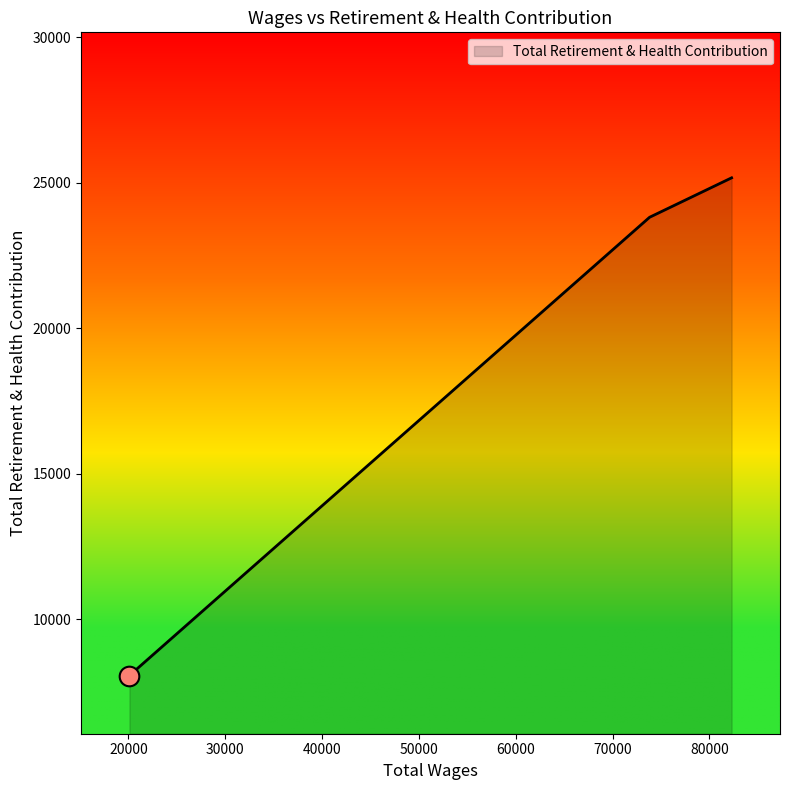

What is the maximum value shown in the chart?

25170